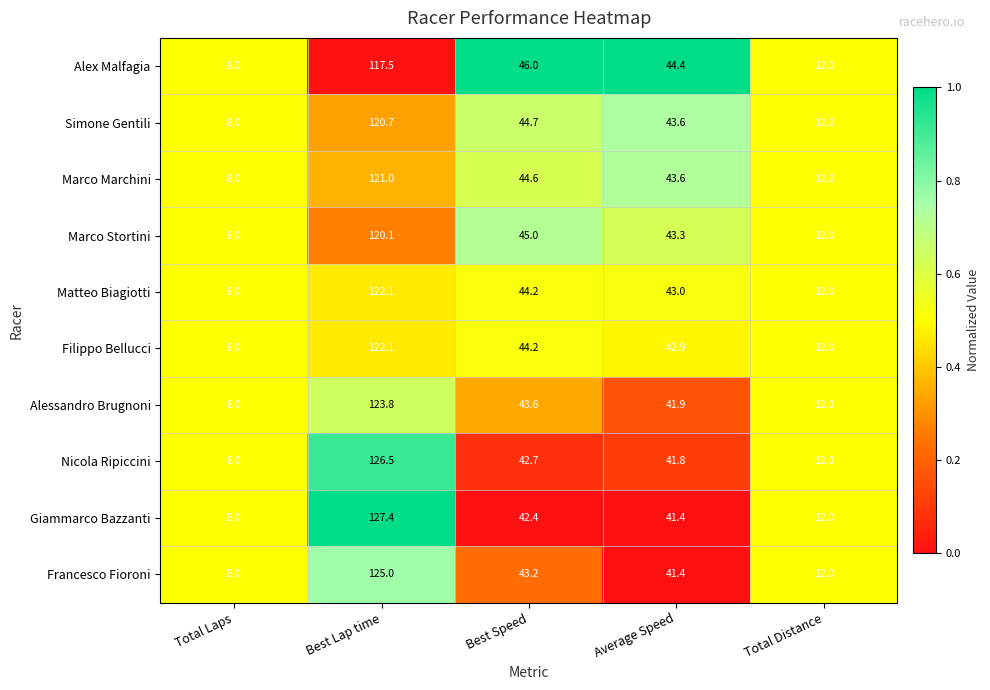

Which series has the largest total across all categories?

Giammarco Bazzanti